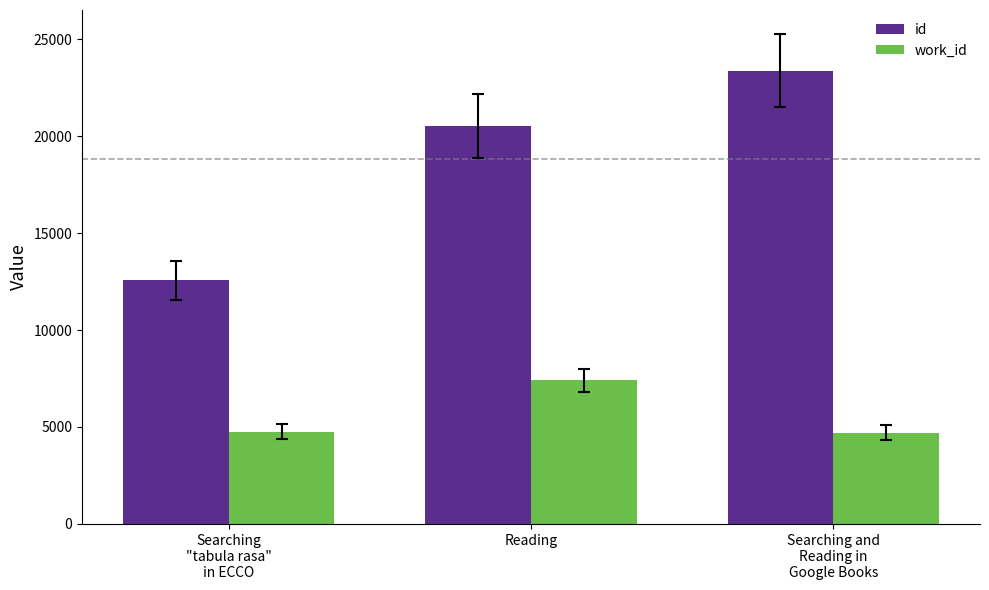

True or false: work_id has a value of 7409 at Reading.

True